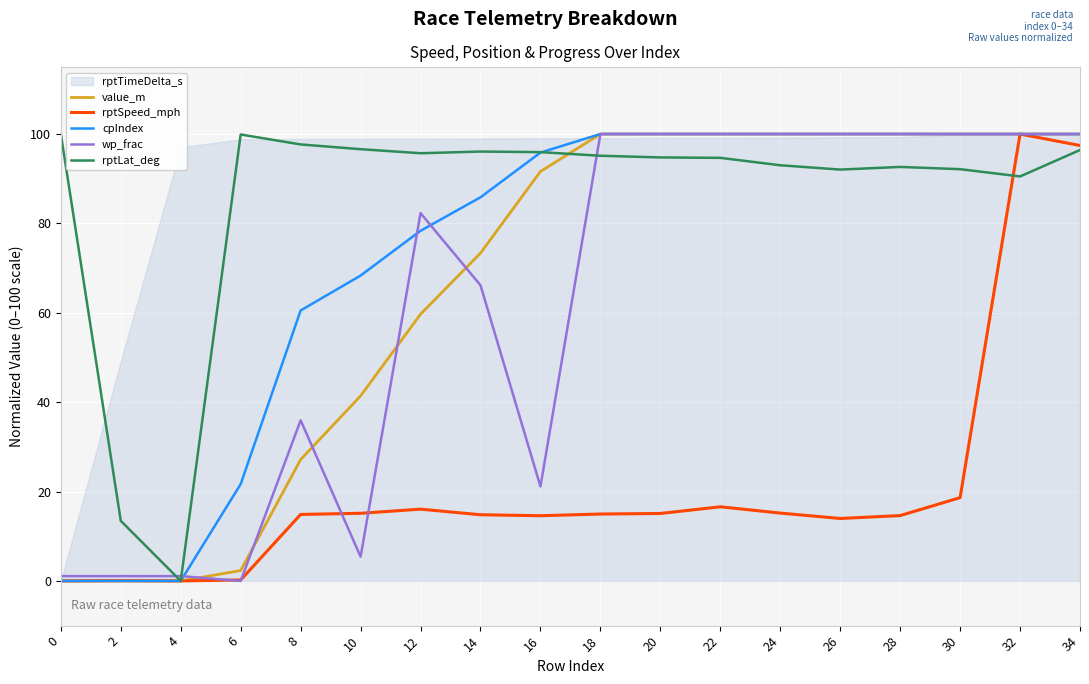

Reading left to right, extract all data points from this chart.

value_m: 0.0	0.0	0.0	2.3	27.2	41.4	59.7	73.4	91.6	100.0	100.0	100.0	100.0	100.0	100.0	100.0	100.0	100.0
rptSpeed_mph: 0.0	0.1	0.0	0.2	14.9	15.1	16.1	14.8	14.6	15.0	15.1	16.6	15.2	14.0	14.6	18.6	100.0	97.4
cpIndex: 0.0	0.0	0.0	21.7	60.5	68.3	78.4	85.8	95.8	100.0	100.0	100.0	100.0	100.0	100.0	100.0	100.0	100.0
wp_frac: 1.1	1.1	1.1	0.0	35.9	5.4	82.3	66.2	21.1	100.0	100.0	100.0	100.0	100.0	100.0	100.0	100.0	100.0
rptLat_deg: 100.0	13.4	0.0	99.9	97.7	96.6	95.7	96.1	96.0	95.1	94.8	94.7	93.0	92.0	92.6	92.1	90.5	96.4